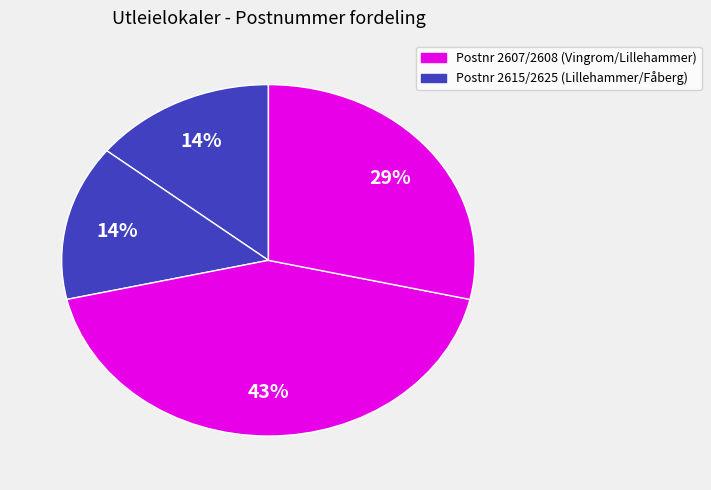

Does any single category account for the majority?

No